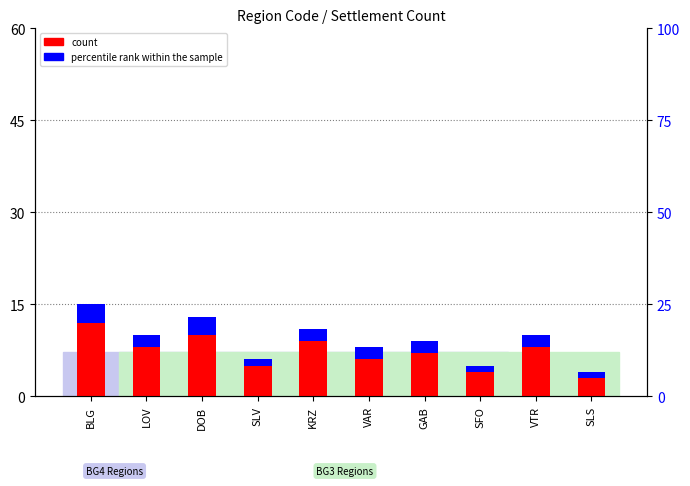

List the series in order of their peak value, lowest first.

percentile rank within the sample, count